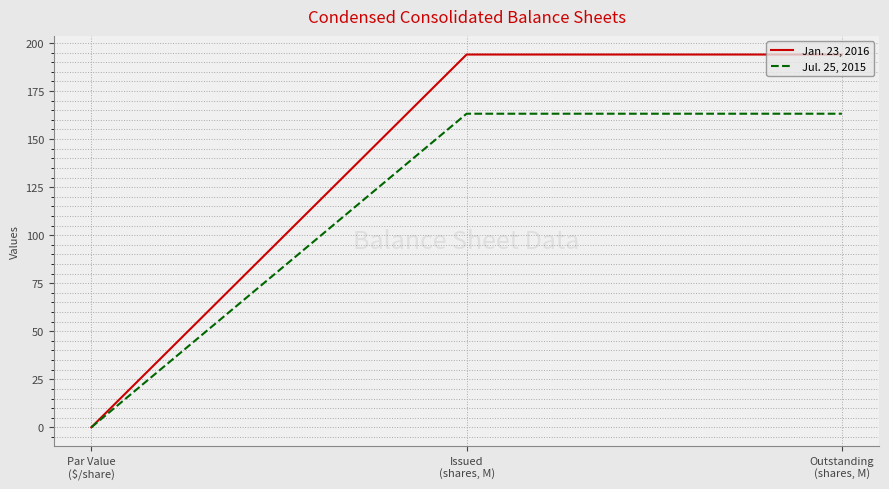

Count the number of data series in this chart.

2